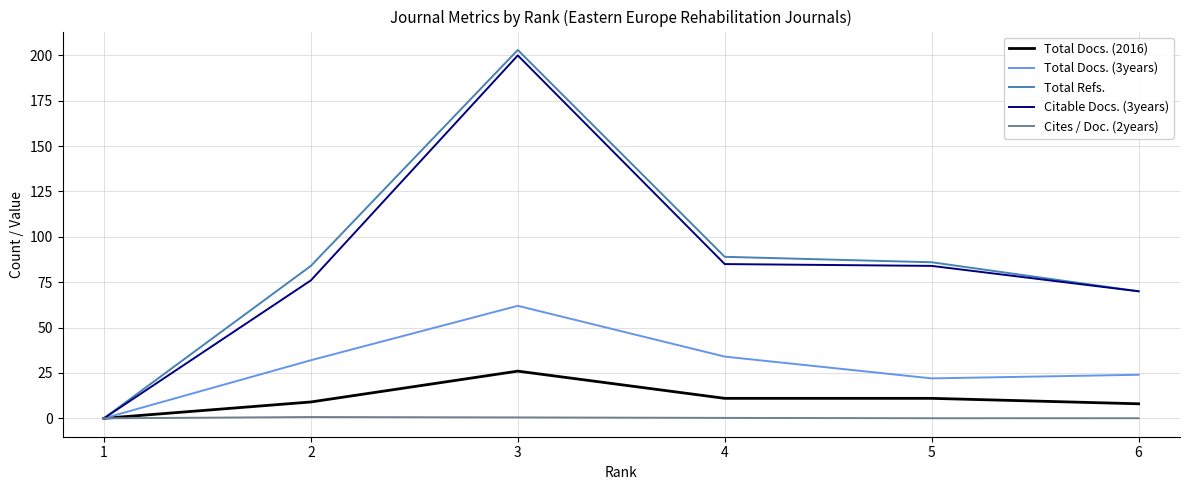

What is the total value across all series at 6?

172.1